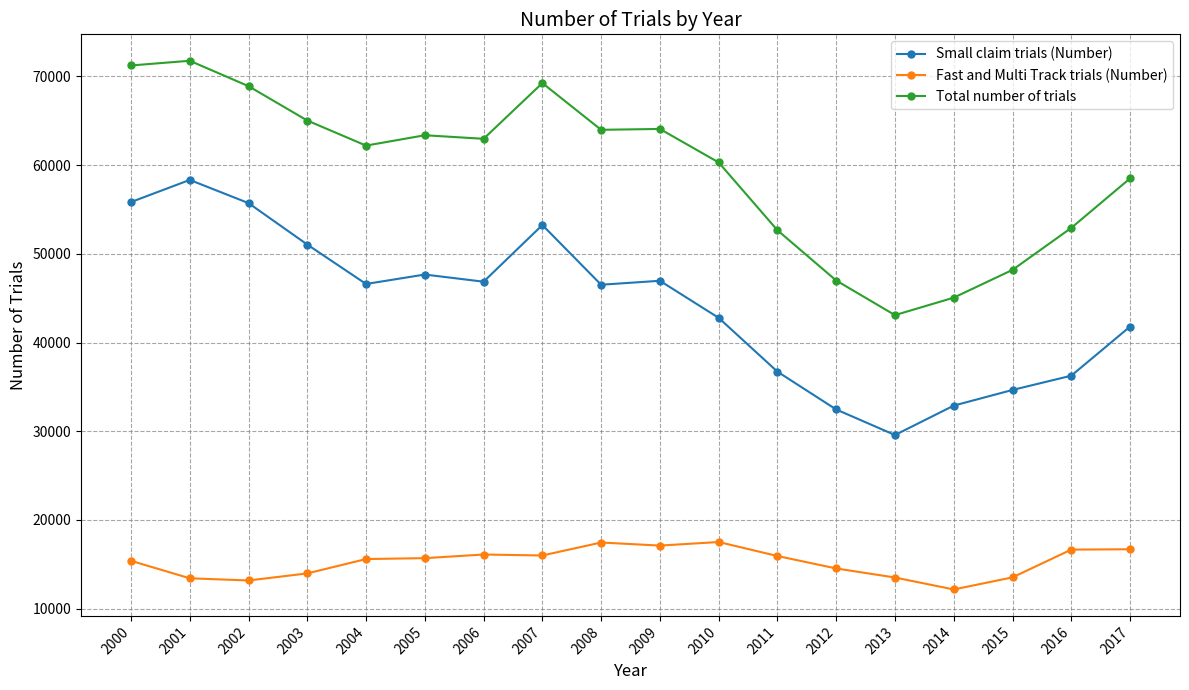

True or false: Total number of trials has a value of 71233 at 2000.

True